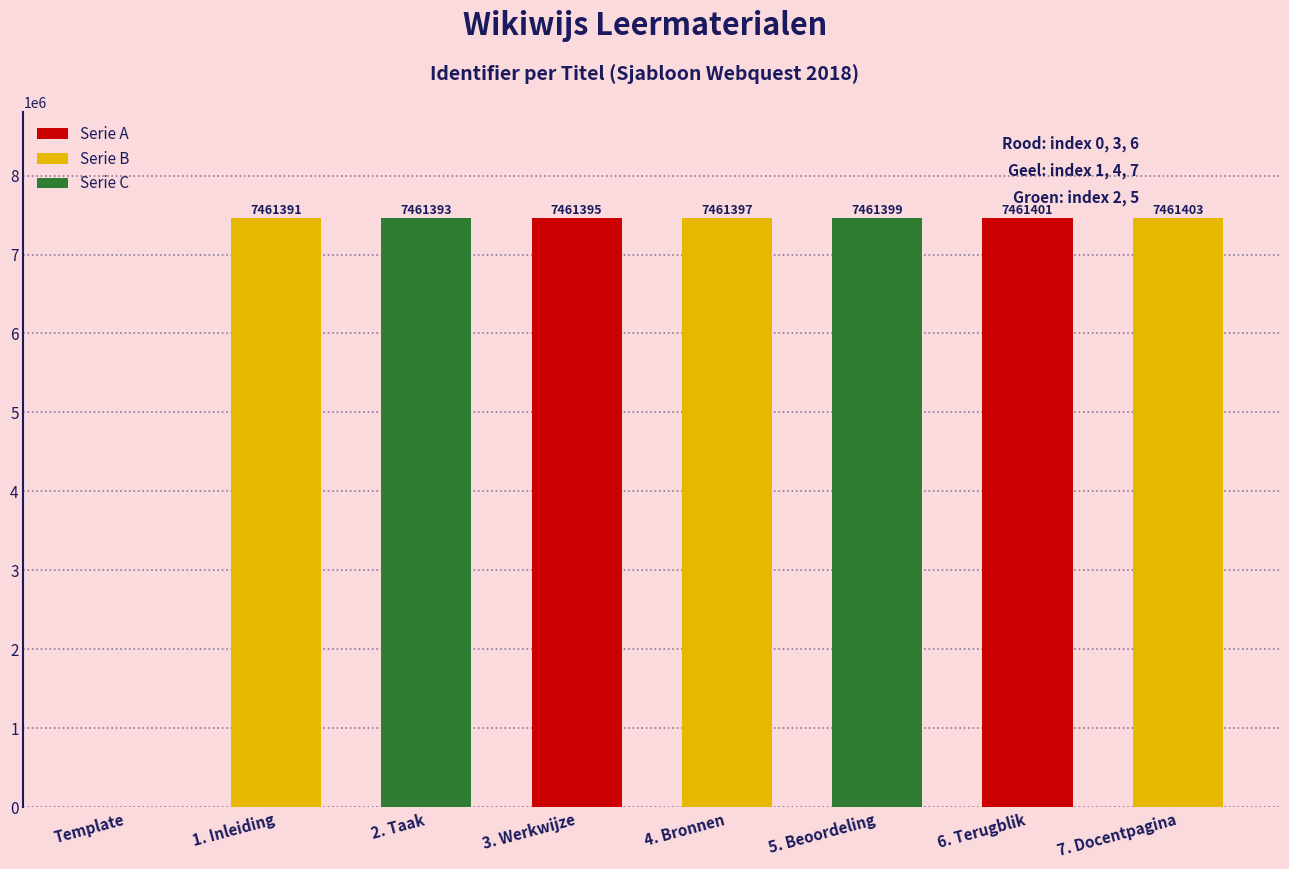

Between 3. Werkwijze and 2. Taak, which is larger?

3. Werkwijze